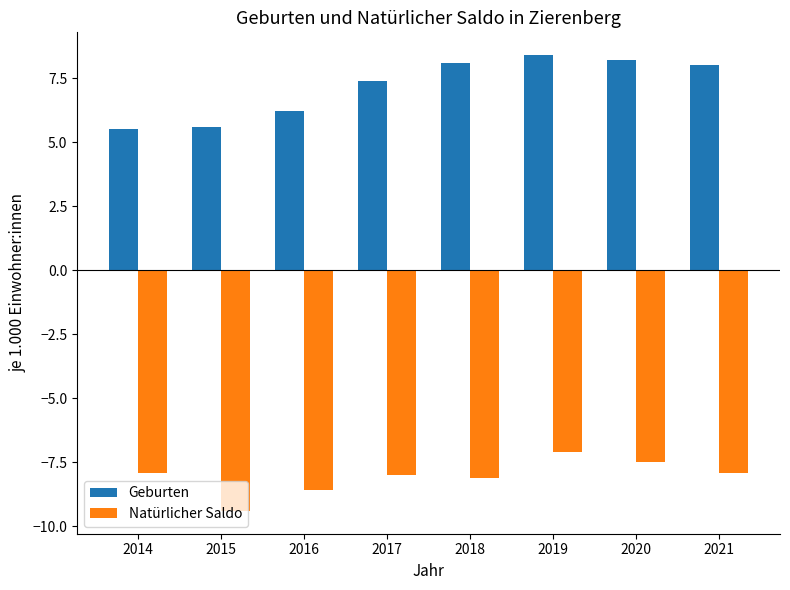

Reading left to right, transcribe all the data shown in this chart.

Geburten: 5.5	5.6	6.2	7.4	8.1	8.4	8.2	8.0
Natürlicher Saldo: -7.9	-9.4	-8.6	-8.0	-8.1	-7.1	-7.5	-7.9